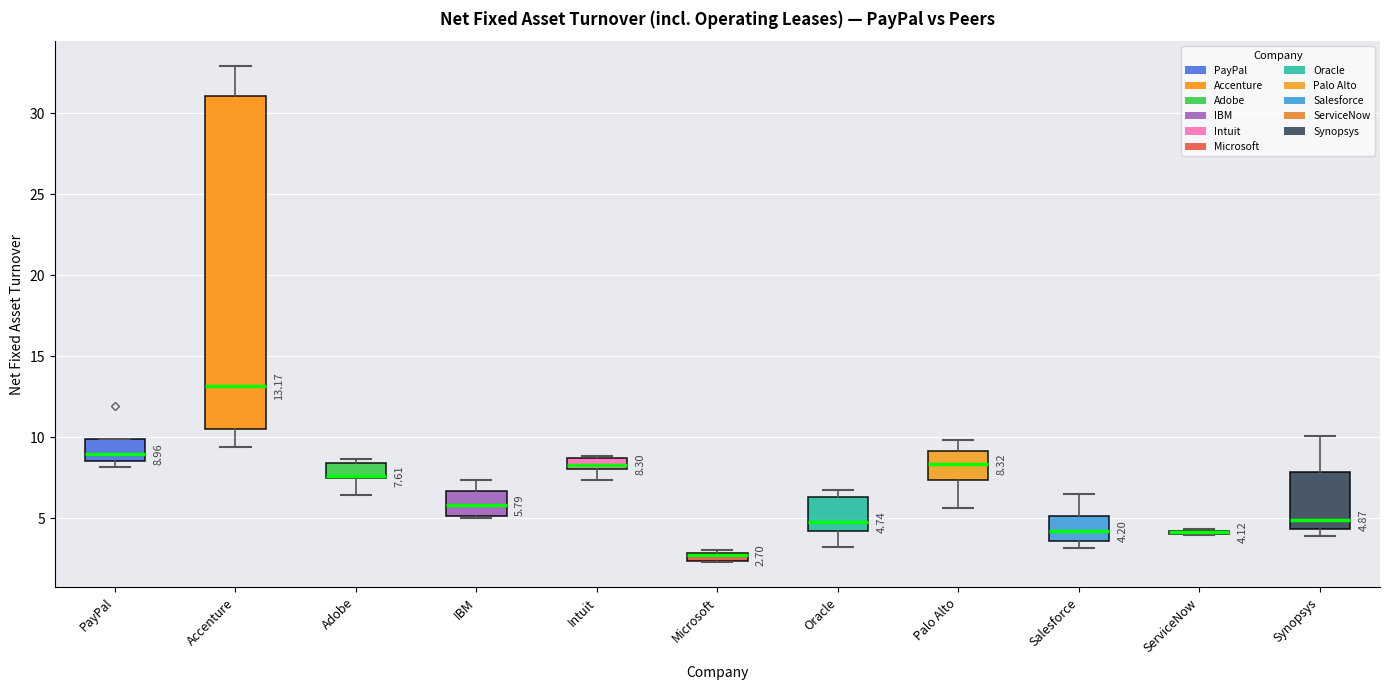

Comparing the boxes themselves (not the whiskers), which one is the tallest?

Accenture